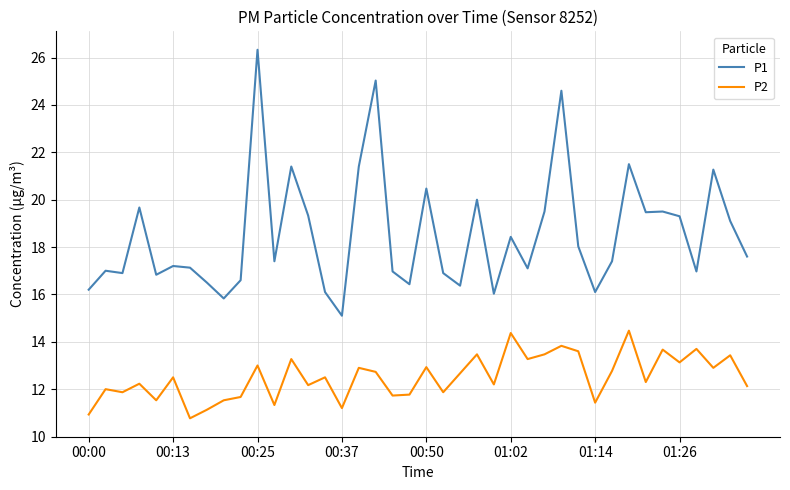

What is the difference between the maximum and minimum values in the P1 series?

11.2